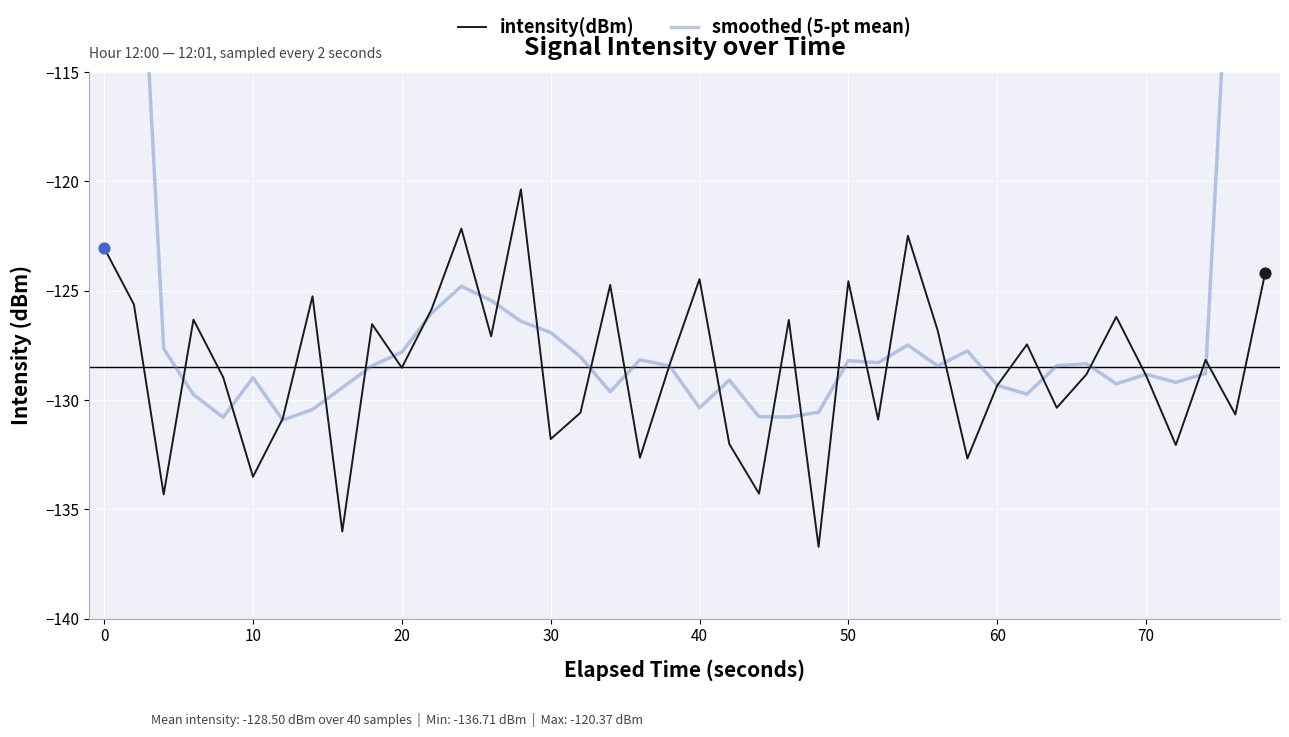

Which series reaches the minimum Y coordinate?

intensity(dBm)